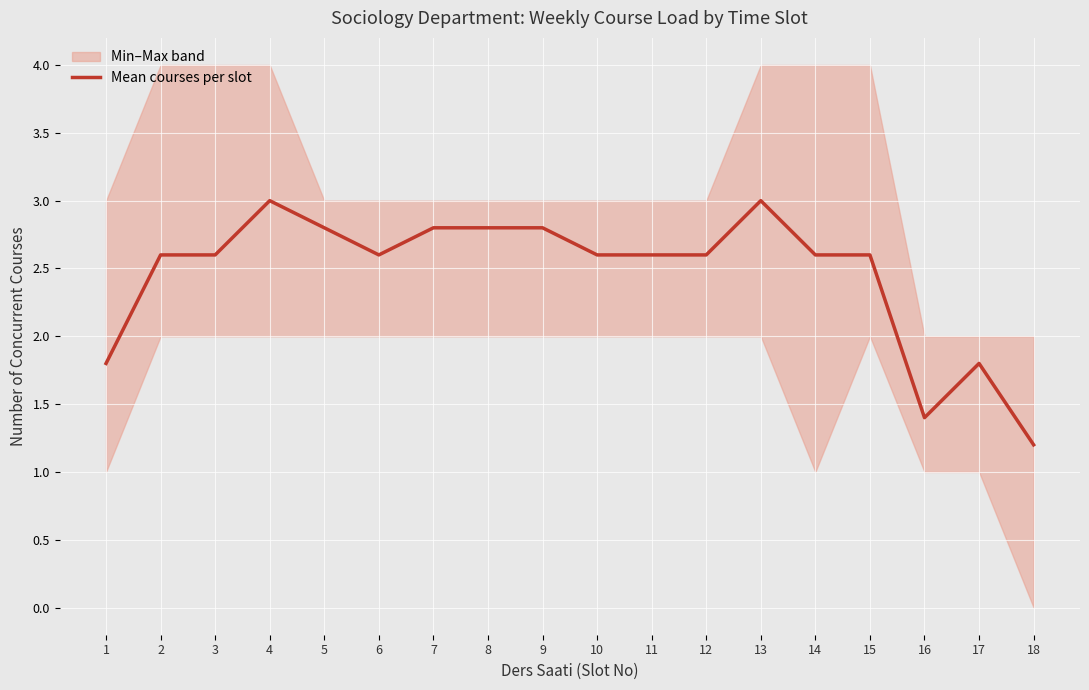

How many interior local peaks (higher than both neighbors) does the data have?

3